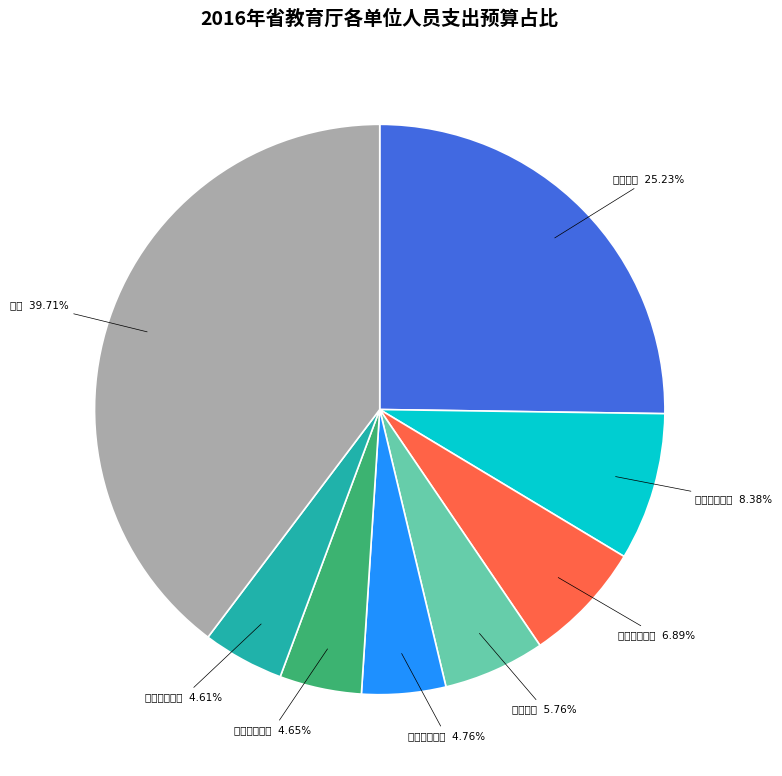

What is the smallest slice in the pie chart?

浙江省教育评估院